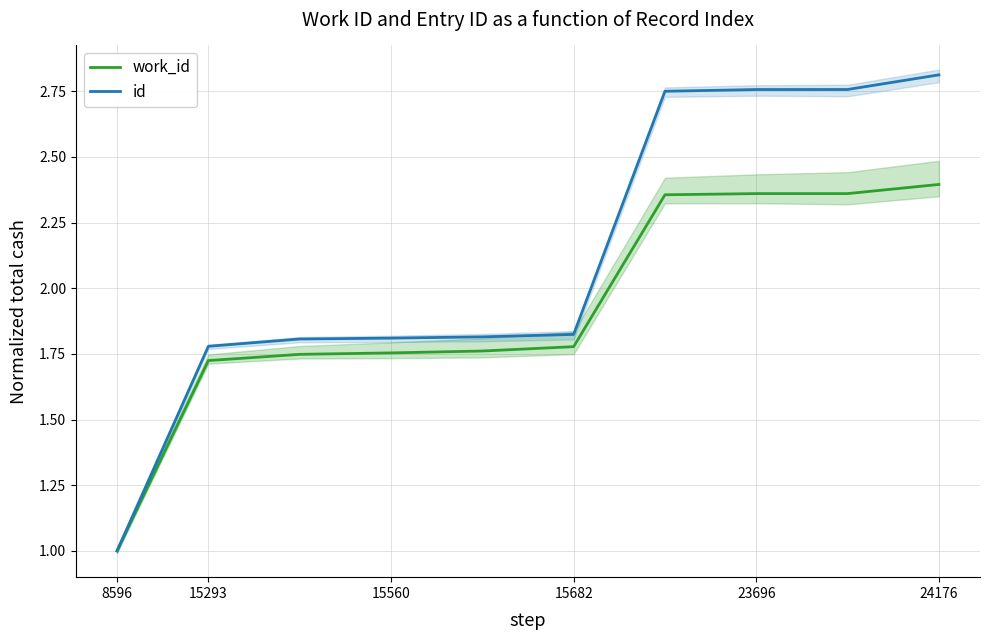

True or false: id and work_id cross at least once.

False